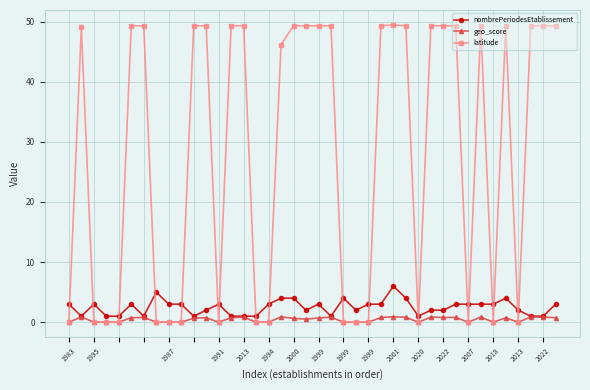

True or false: latitude has more than 0 points higher than both neighbors.

True